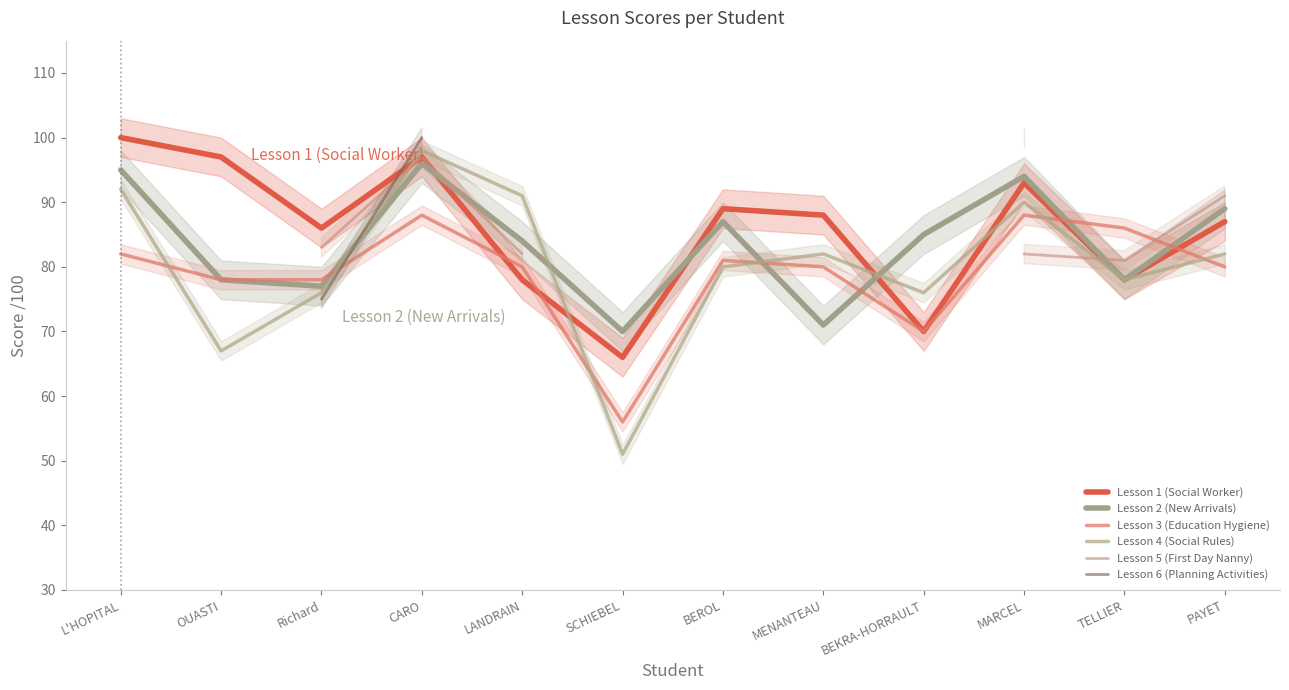

What is the difference between the maximum and second lowest values in the Lesson 5 (First Day Nanny) series?

15.0